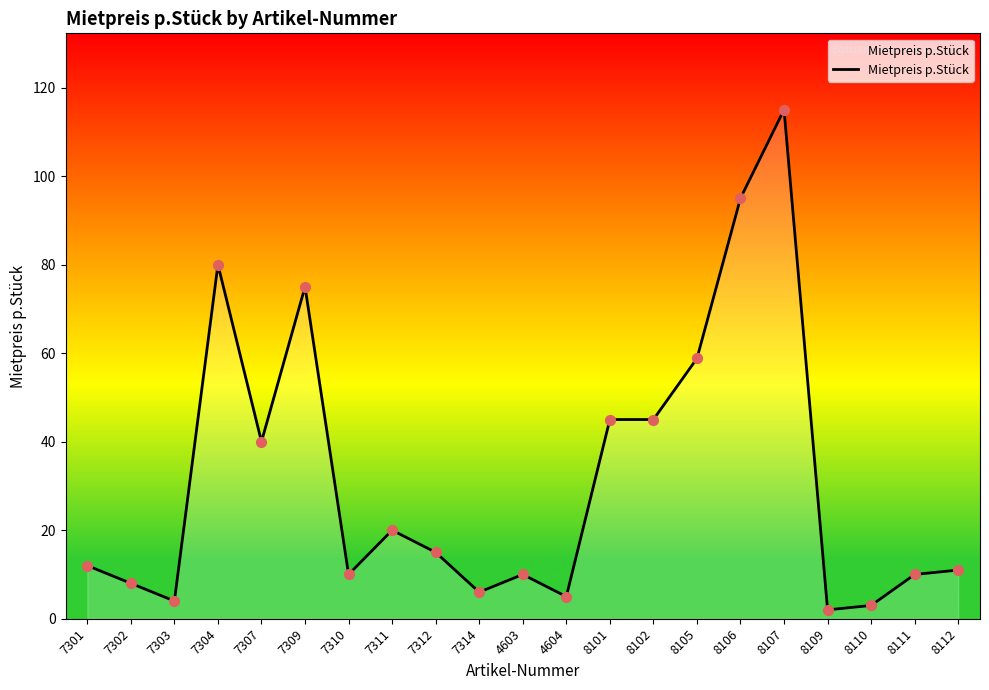

Between 8112 and 8110, which is larger?

8112